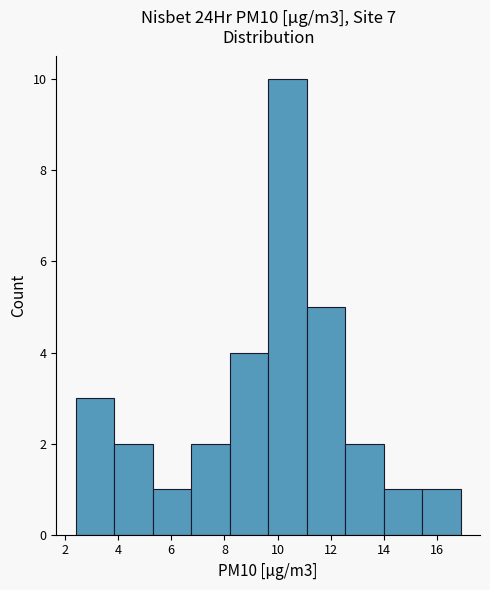

How tall is the bar that spans 12.6 to 14.0 on the x-axis? Neither the bar edges nor the heights are printed on the chart, so give them approximately, as read against the axes.

2